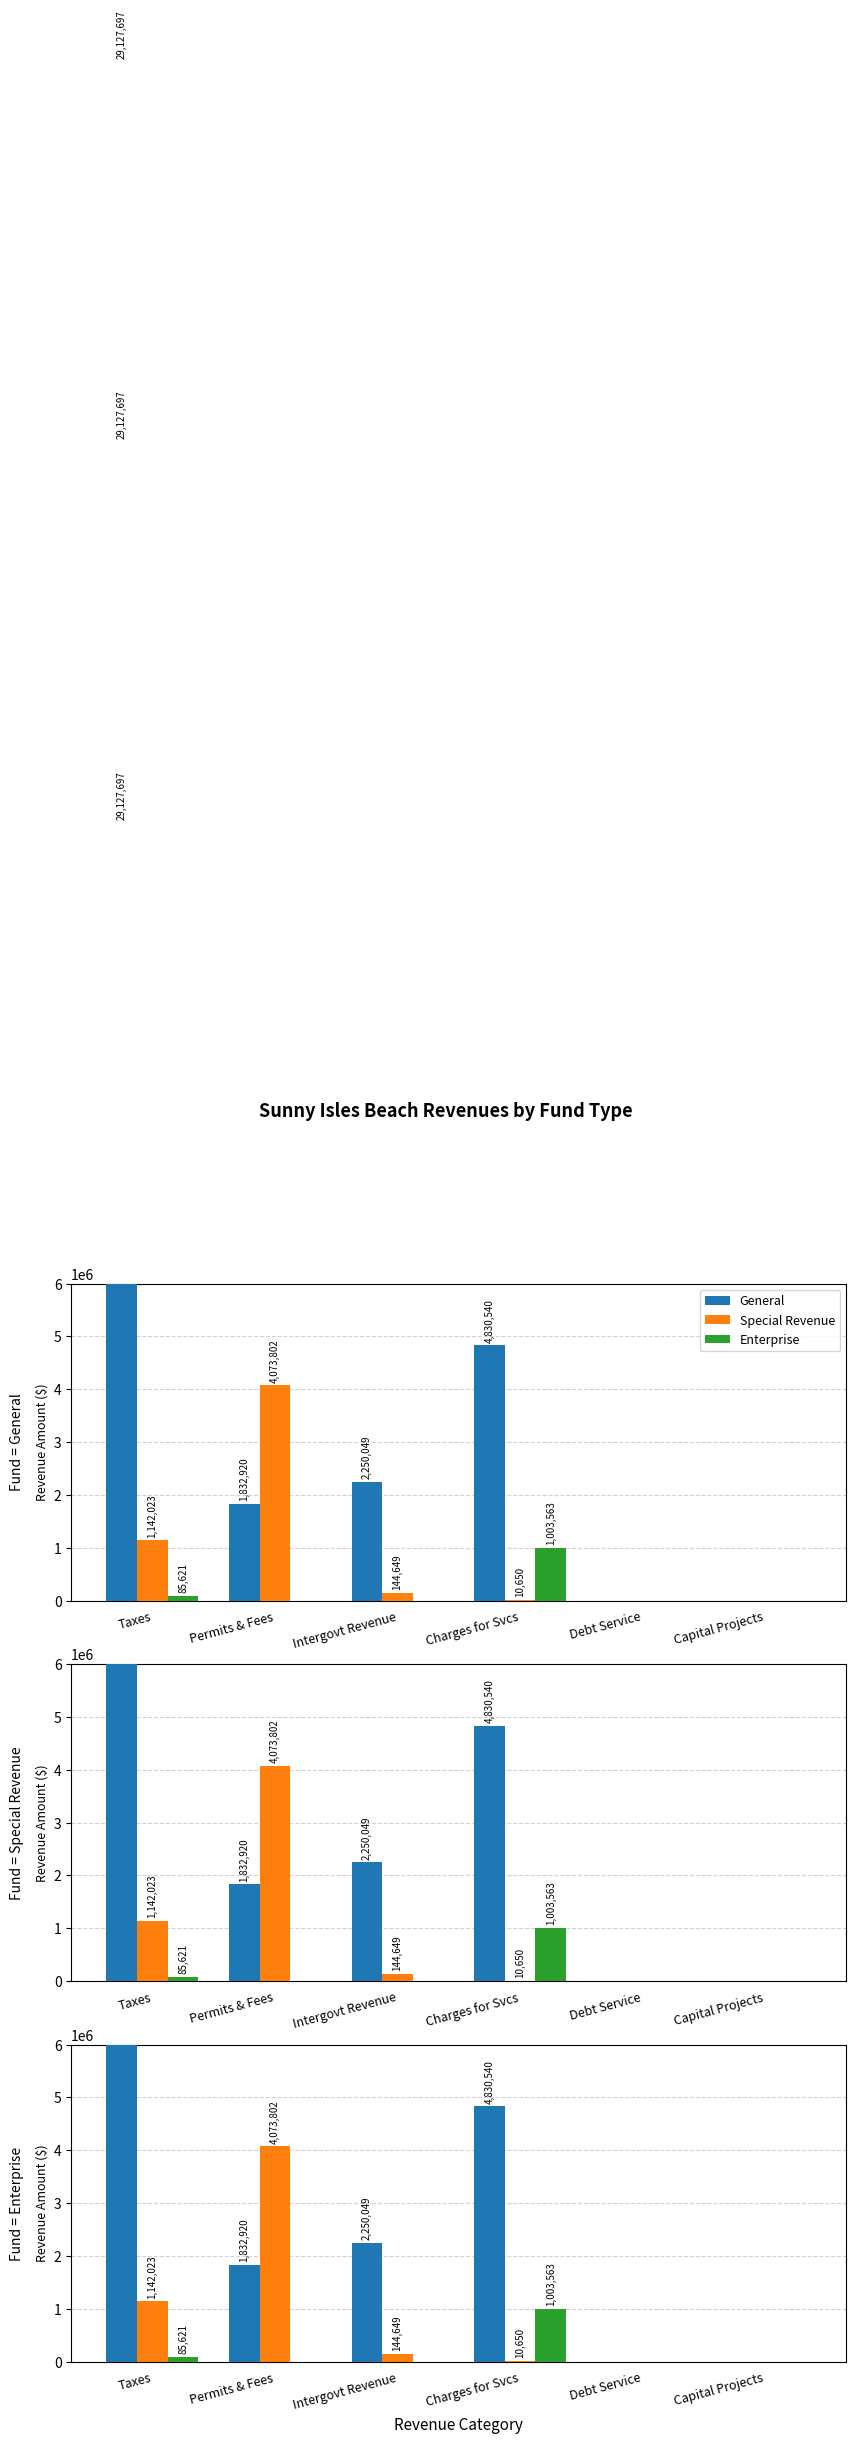

Which series has the widest spread of values?

General